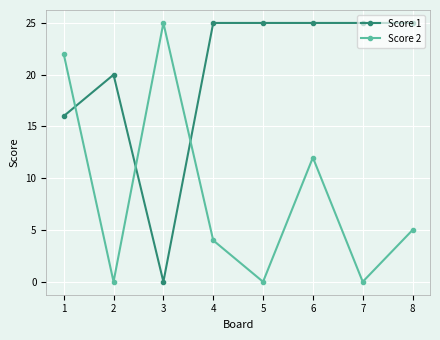

What is the maximum value for Score 1?

25